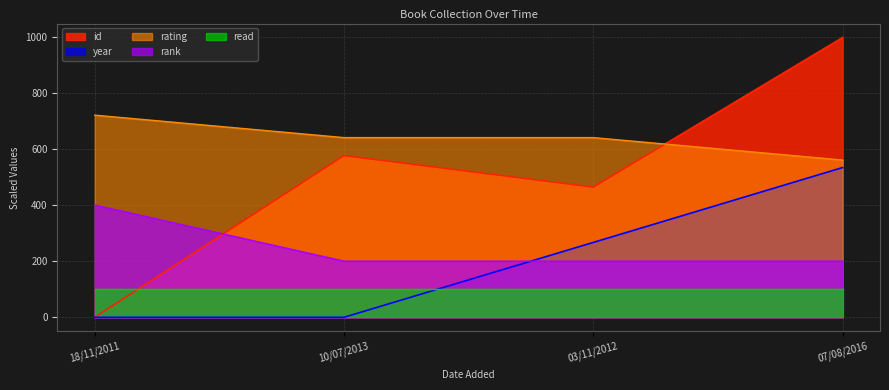

Is it true that rating equals 720.0 at 18/11/2011?

True